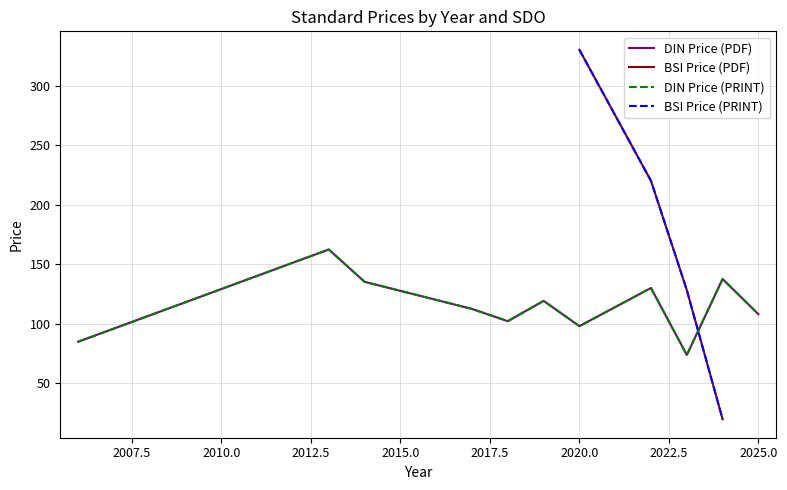

Rank the series at 2010.0 from lowest to highest value.

DIN Price (PDF), BSI Price (PDF), DIN Price (PRINT), BSI Price (PRINT)